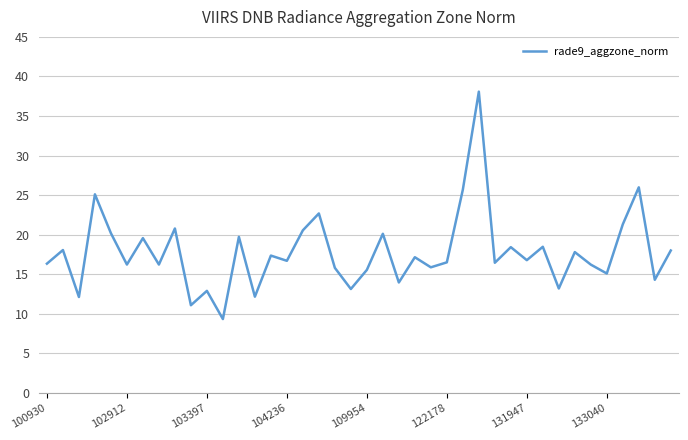

What is the greatest value displayed?

38.1